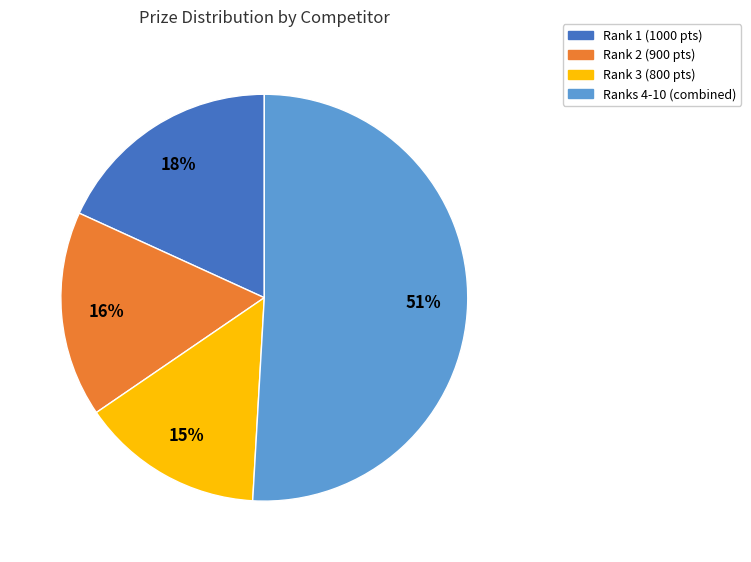

To the nearest percent, what is the difference between the largest and smallest slice percentages?

36%